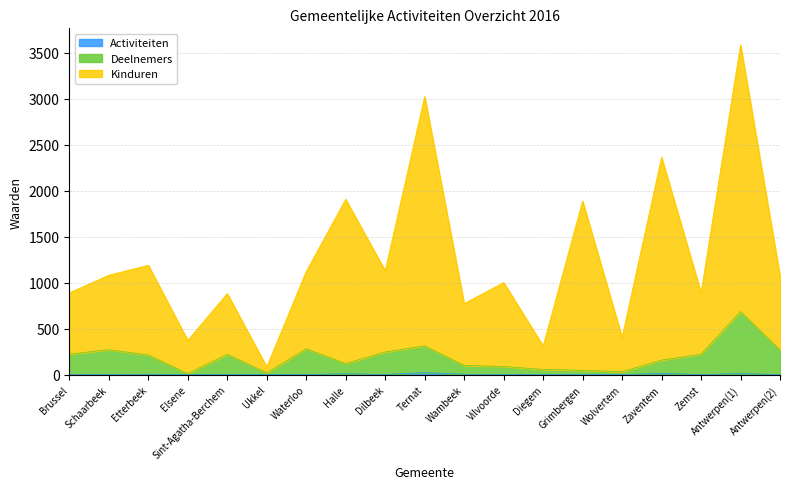

Which category has the highest value across all series?

Antwerpen(1)